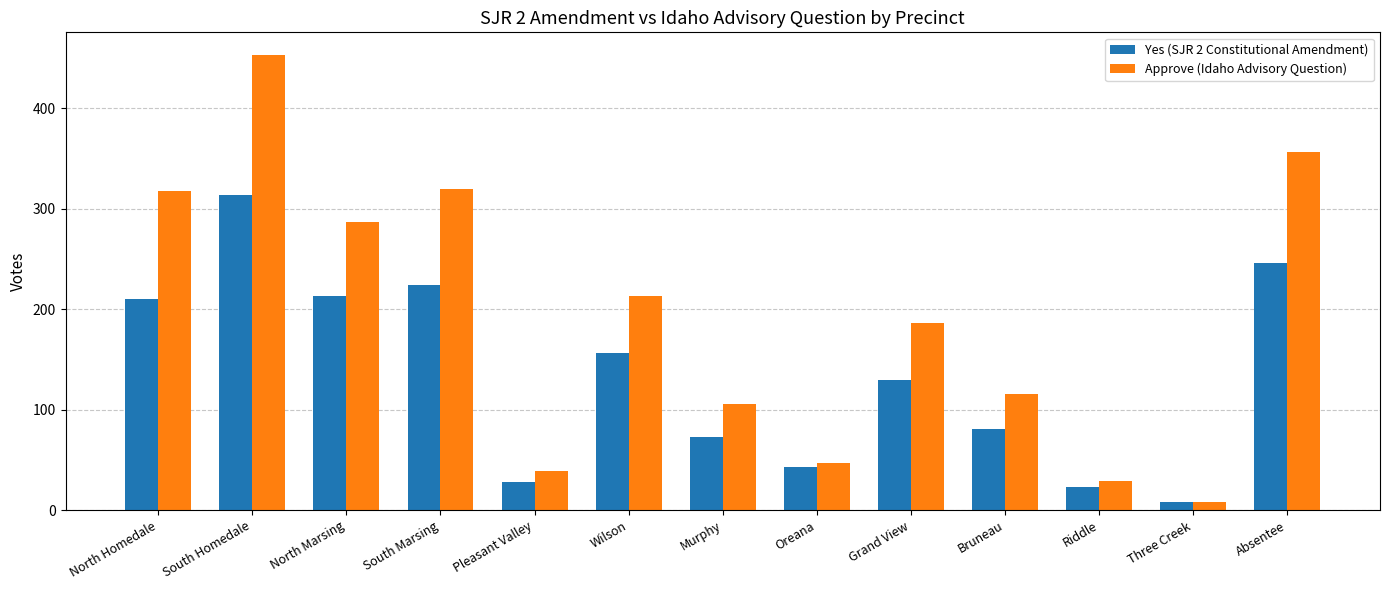

What are all the series names shown in the legend?

Yes (SJR 2 Constitutional Amendment), Approve (Idaho Advisory Question)